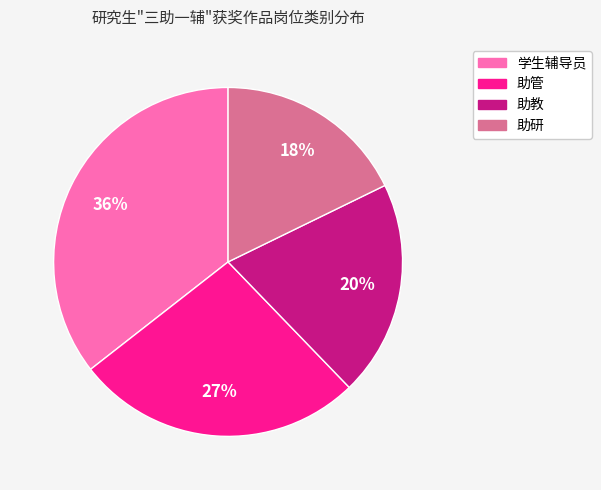

To the nearest percent, what is the average slice percentage?

25%